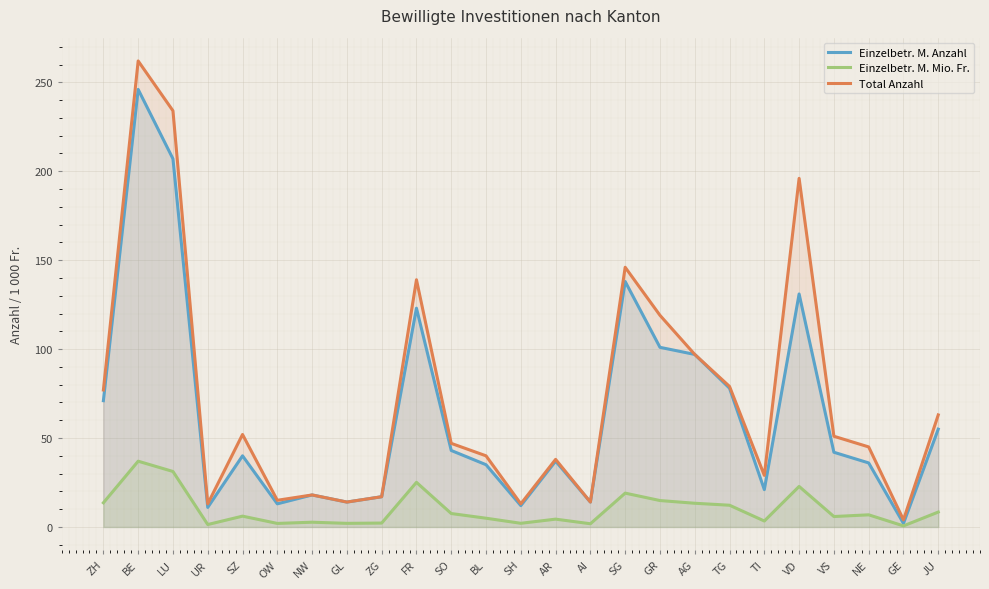

Reading left to right, list all the values displayed in this chart.

Einzelbetr. M. Anzahl: ZH=71.0	BE=246.0	LU=207.0	UR=11.0	SZ=40.0	OW=13.0	NW=18.0	GL=14.0	ZG=17.0	FR=123.0	SO=43.0	BL=35.0	SH=12.0	AR=37.0	AI=14.0	SG=138.0	GR=101.0	AG=97.0	TG=78.0	TI=21.0	VD=131.0	VS=42.0	NE=36.0	GE=2.0	JU=55.0
Einzelbetr. M. Mio. Fr.: ZH=13.6	BE=37.0	LU=31.2	UR=1.4	SZ=6.1	OW=2.0	NW=2.7	GL=2.0	ZG=2.2	FR=25.1	SO=7.6	BL=4.9	SH=2.1	AR=4.4	AI=1.8	SG=19.0	GR=14.9	AG=13.3	TG=12.2	TI=3.3	VD=22.8	VS=5.9	NE=6.8	GE=0.6	JU=8.4
Total Anzahl: ZH=77.0	BE=262.0	LU=234.0	UR=13.0	SZ=52.0	OW=15.0	NW=18.0	GL=14.0	ZG=17.0	FR=139.0	SO=47.0	BL=40.0	SH=13.0	AR=38.0	AI=14.0	SG=146.0	GR=119.0	AG=97.0	TG=79.0	TI=29.0	VD=196.0	VS=51.0	NE=45.0	GE=4.0	JU=63.0